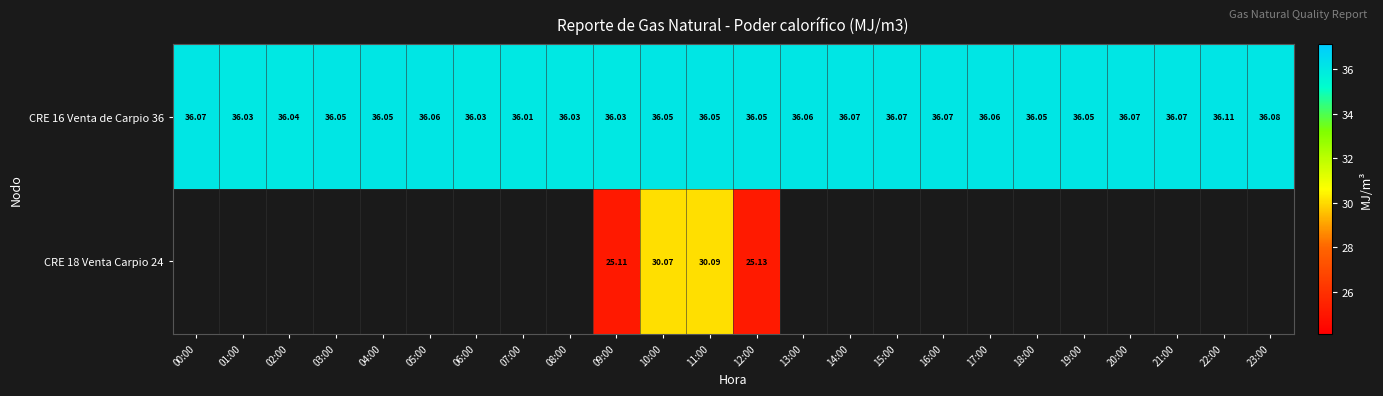

At how many categories does at least one series exceed 27?

24